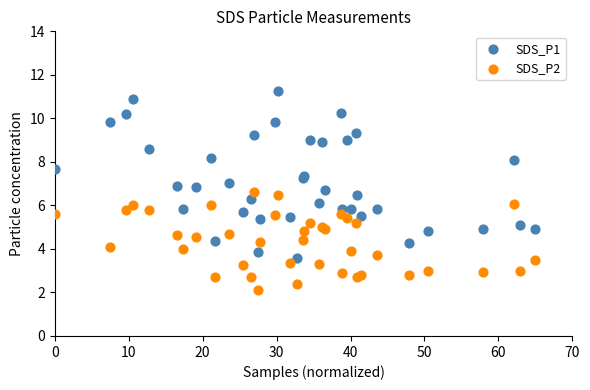

What are all the series names shown in the legend?

SDS_P1, SDS_P2